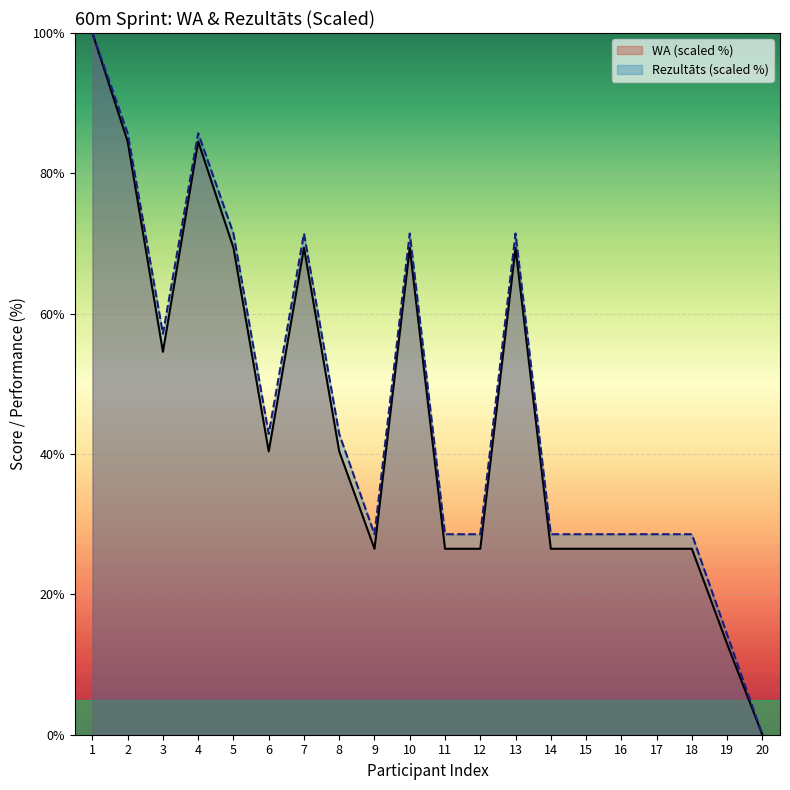

At 13, list the series in order from smallest to largest.

WA (scaled %), Rezultāts (scaled %)